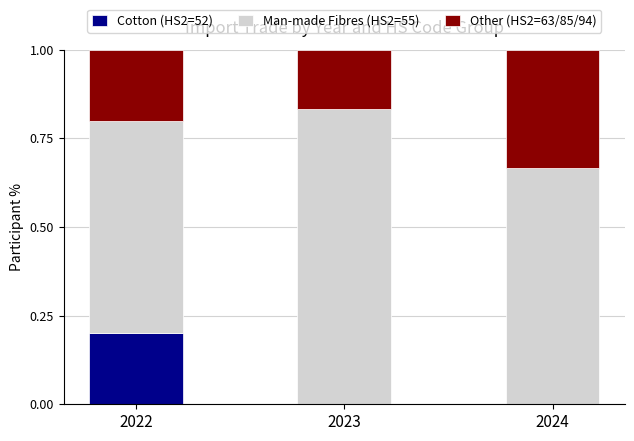

The value of Cotton (HS2=52) at 2024 is -0.1. True or false?

False